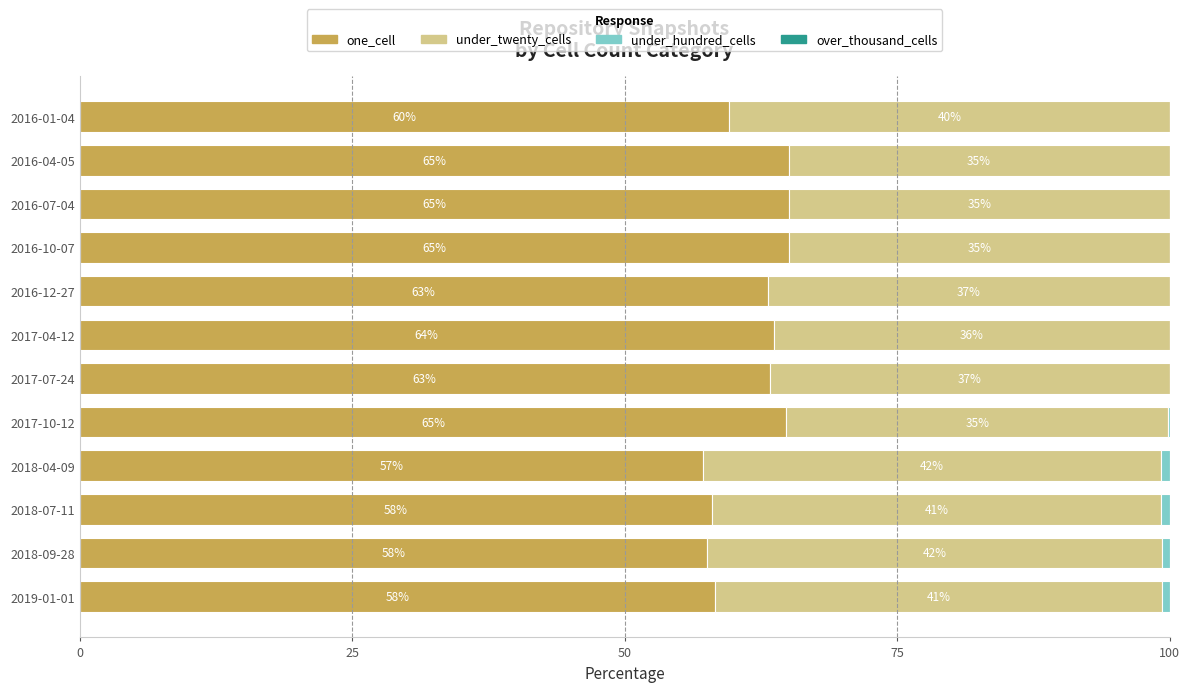

The value of one_cell at 2018-07-11 is 58.1. True or false?

True